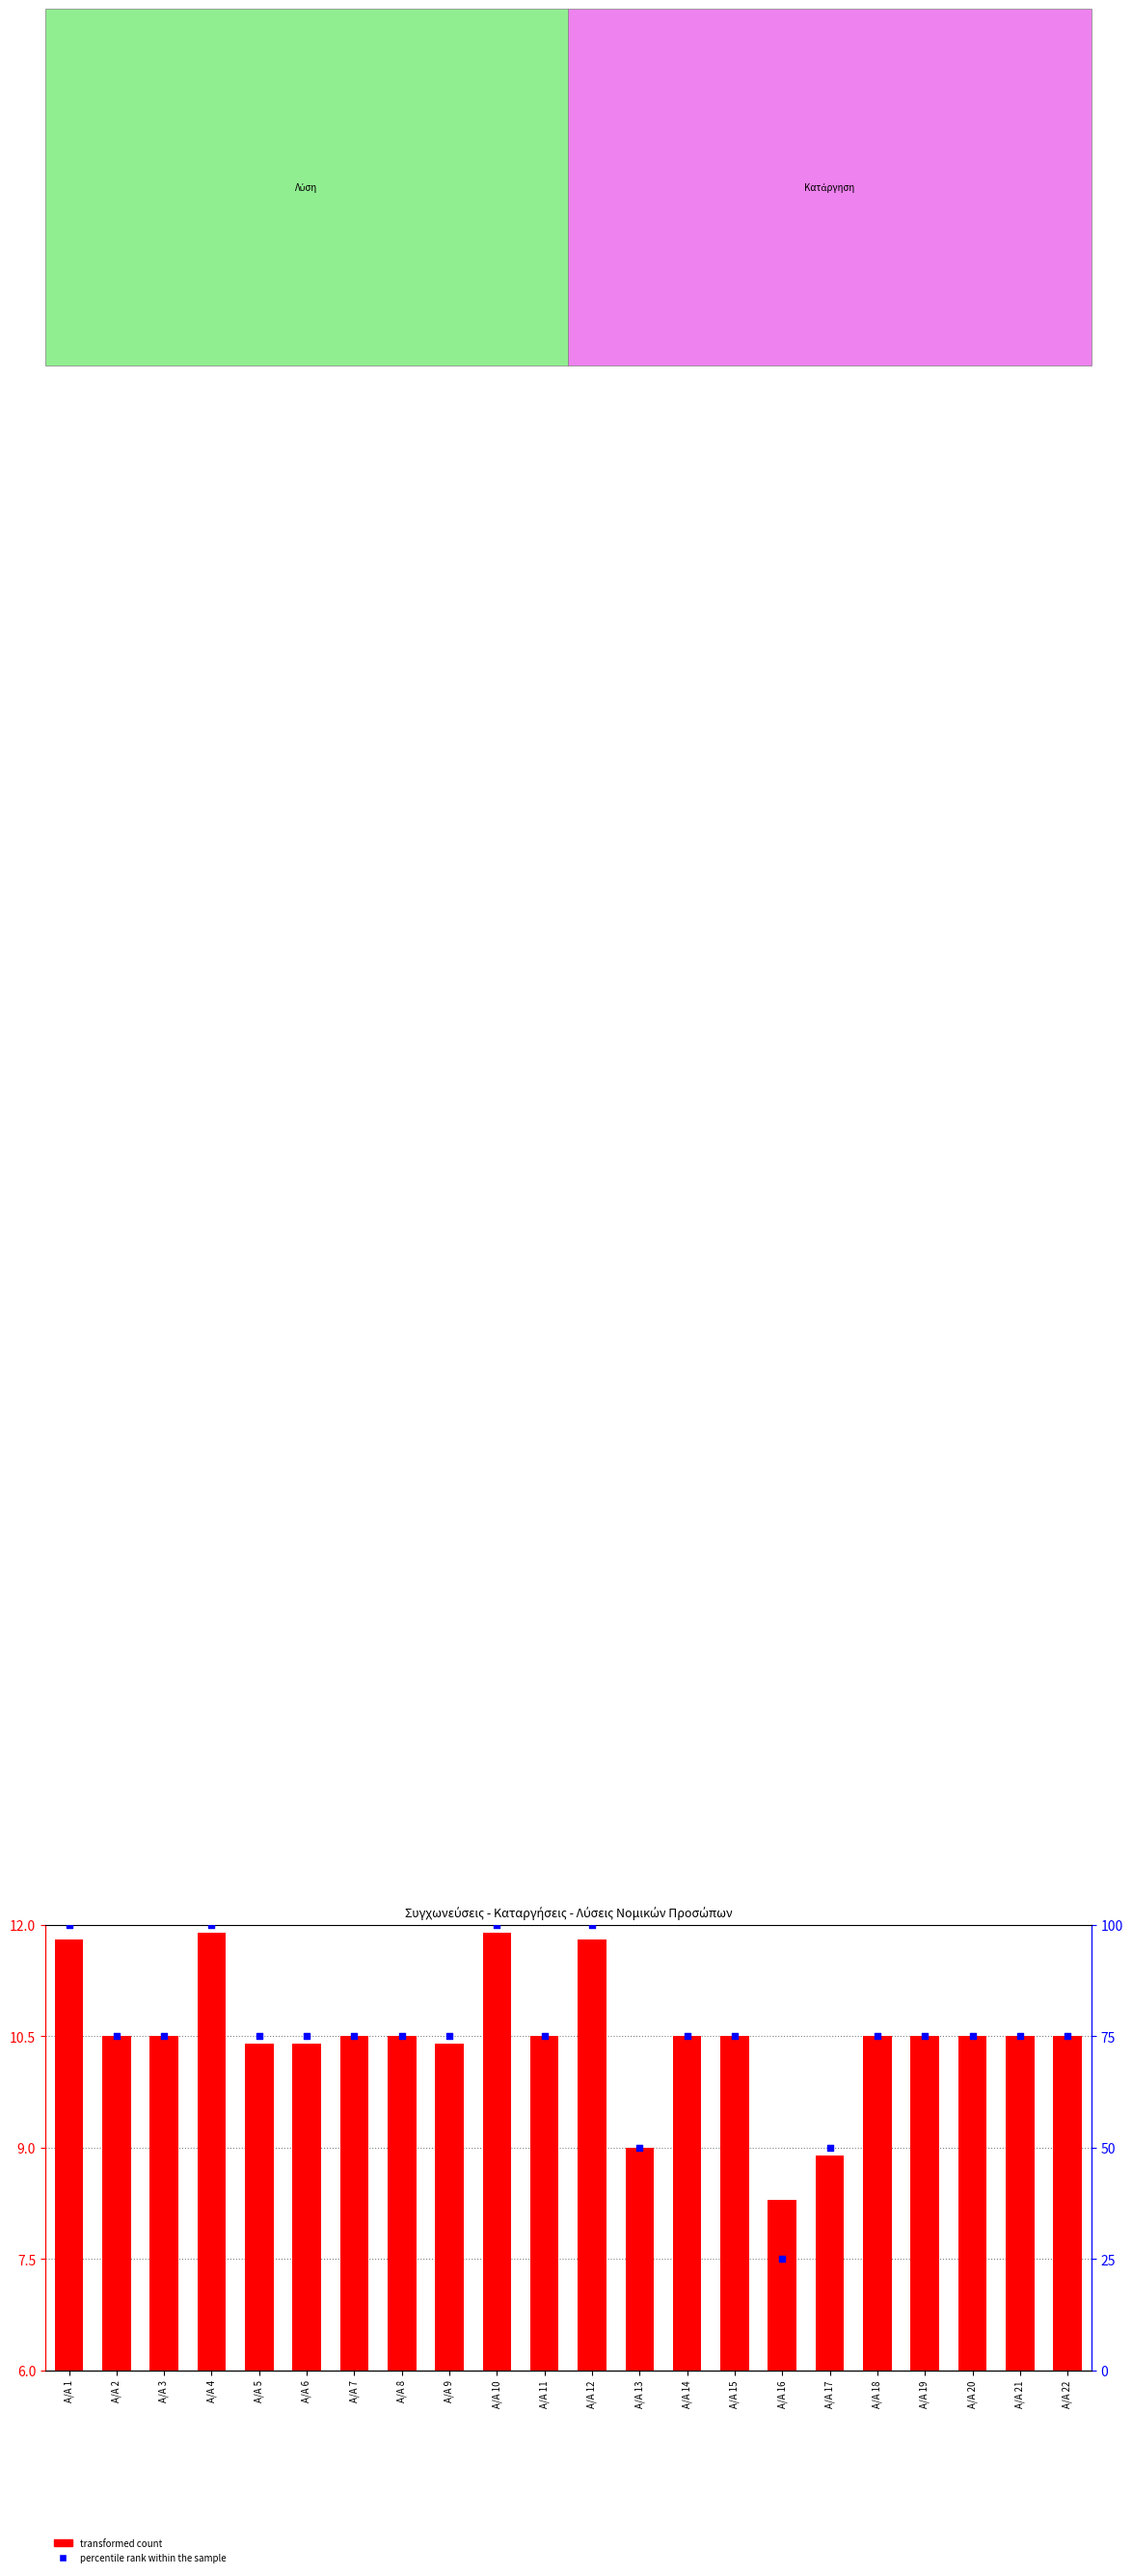

What is the total value across all series at A/A 19?

85.5